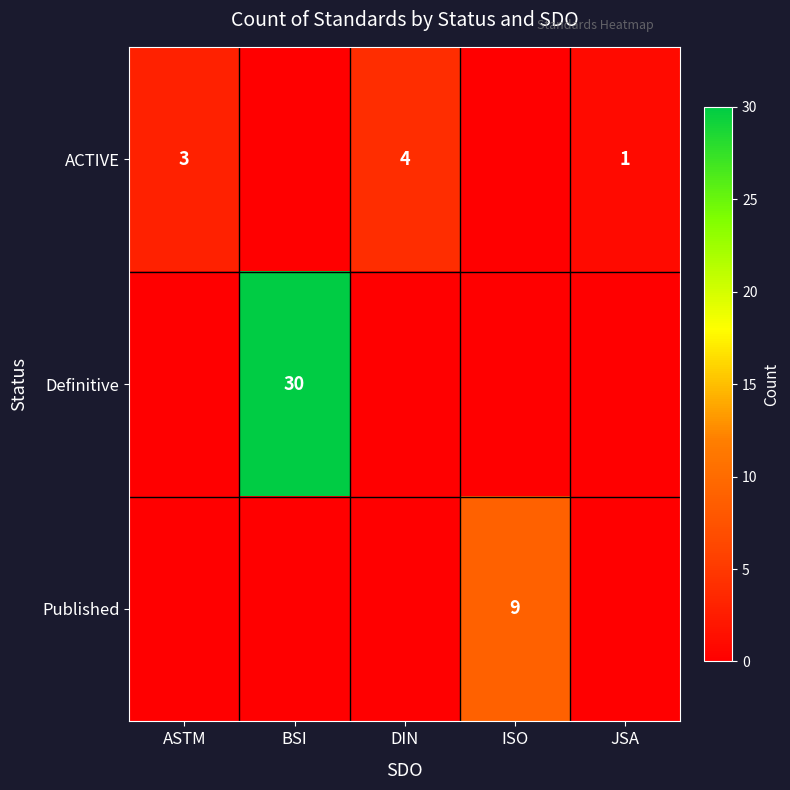

The ACTIVE series shows 5 at ASTM. True or false?

False